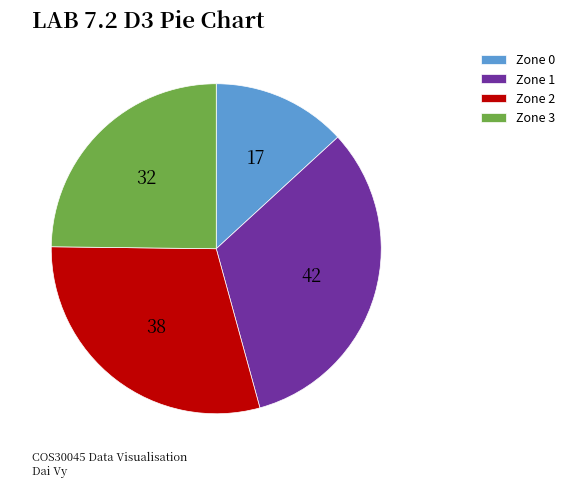

Rank the categories by value from lowest to highest.

Zone 0, Zone 3, Zone 2, Zone 1